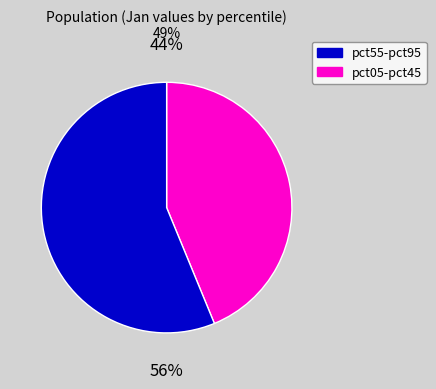

To the nearest percent, what is the average slice percentage?

50%